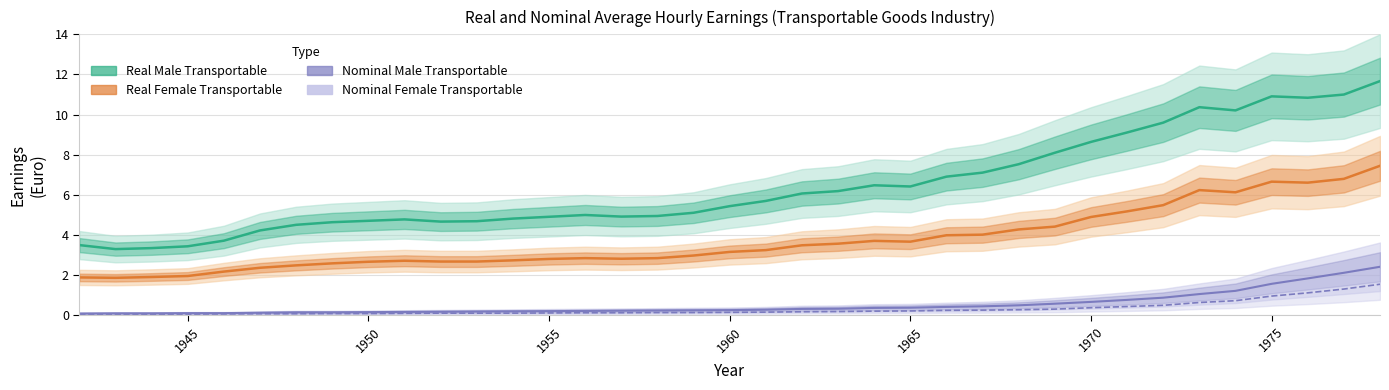

True or false: Nominal Female Transportable and Real Female Transportable intersect in this chart.

False